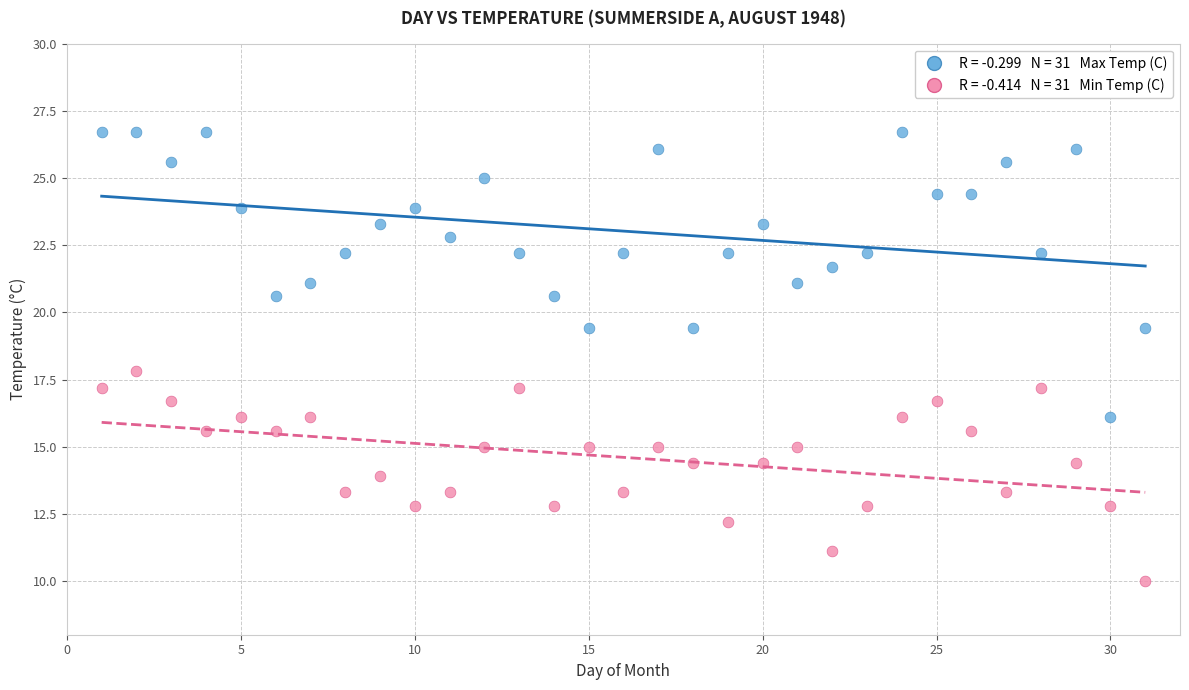

Across all data points, what is the range of Y values (max minus min)?

16.7